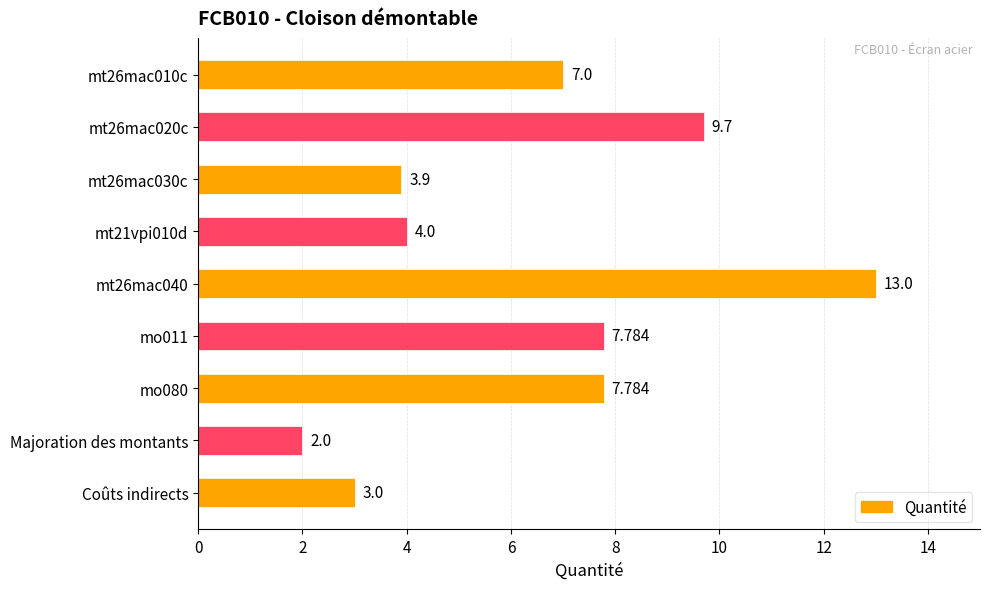

Which category has the lowest value across all series?

Majoration des montants